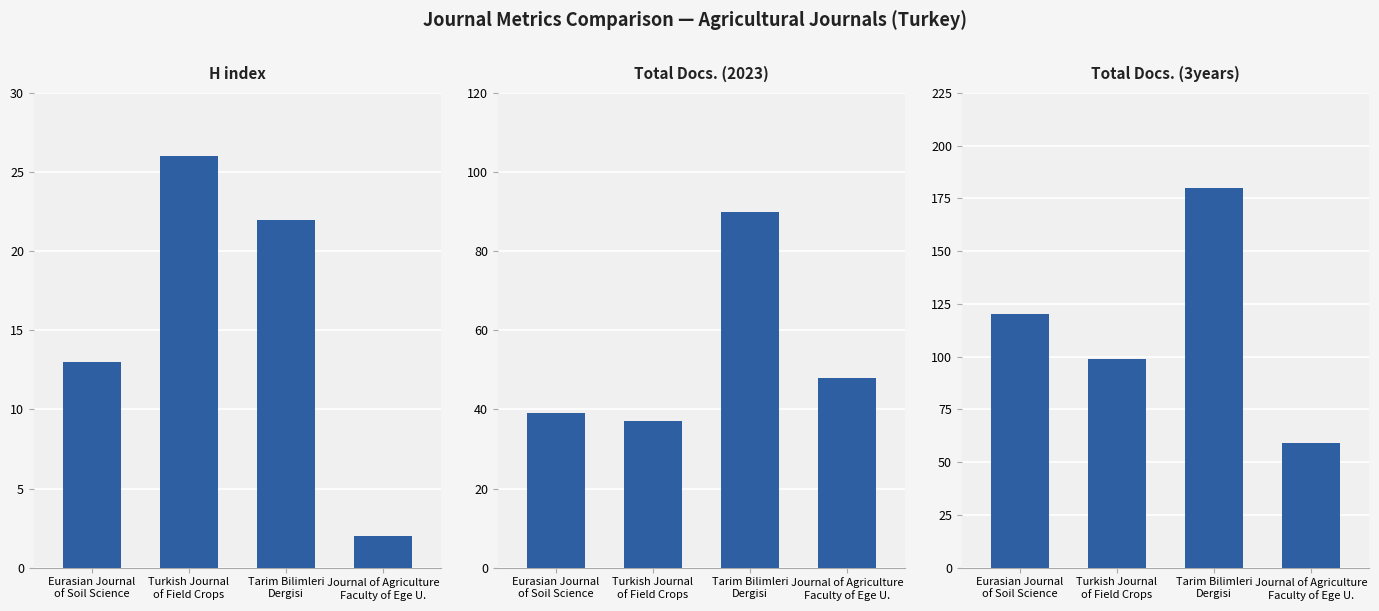

Is the value of H index at Tarim Bilimleri
Dergisi greater than the value of Total Docs. (3years) at Turkish Journal
of Field Crops?

No